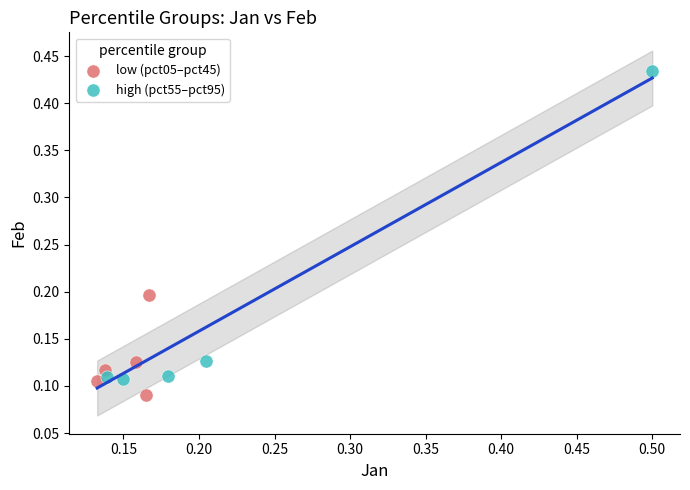

Which series has the largest Y range (max minus min)?

high (pct55–pct95)